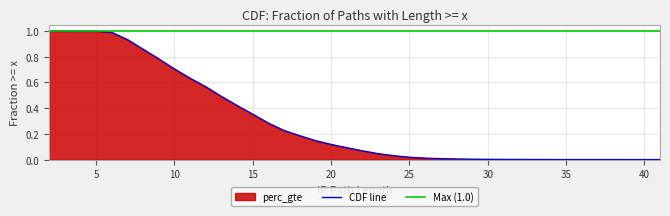

What is the change in value from 3 to 30?

-1.0